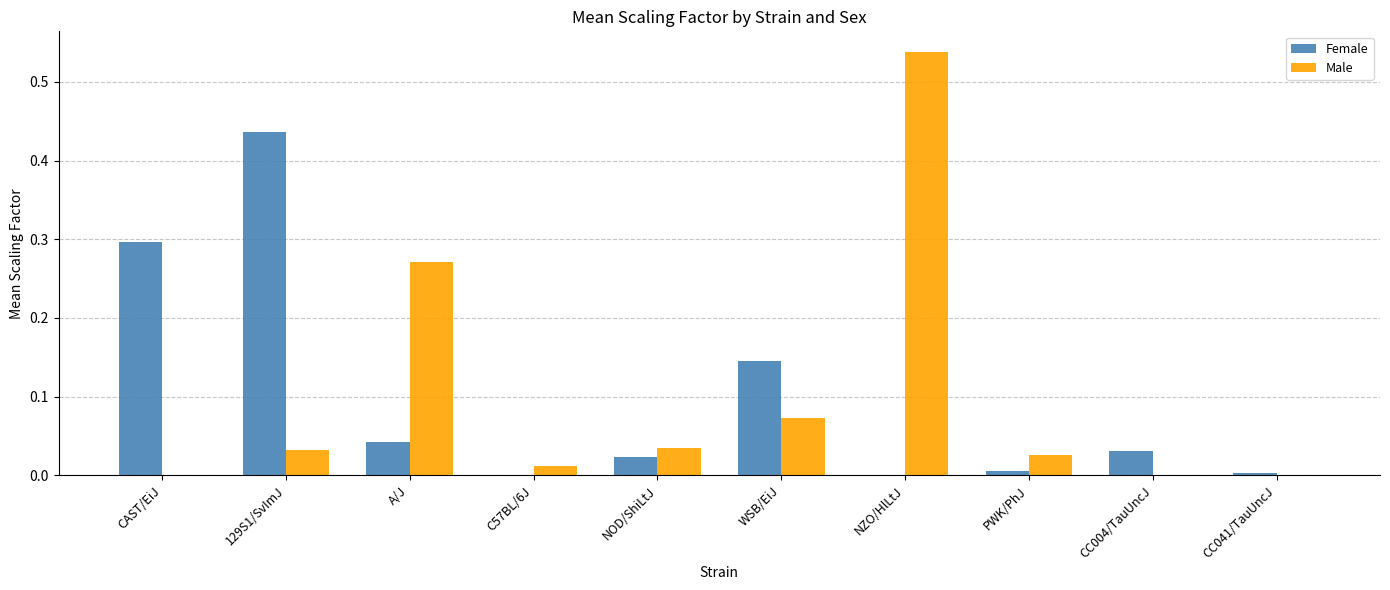

Are the bars horizontal?

No